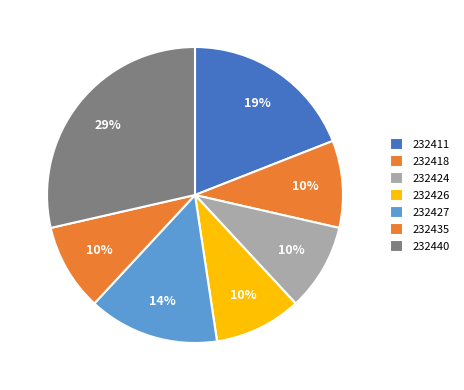

How much of the chart is everything except 232424?

90.5%